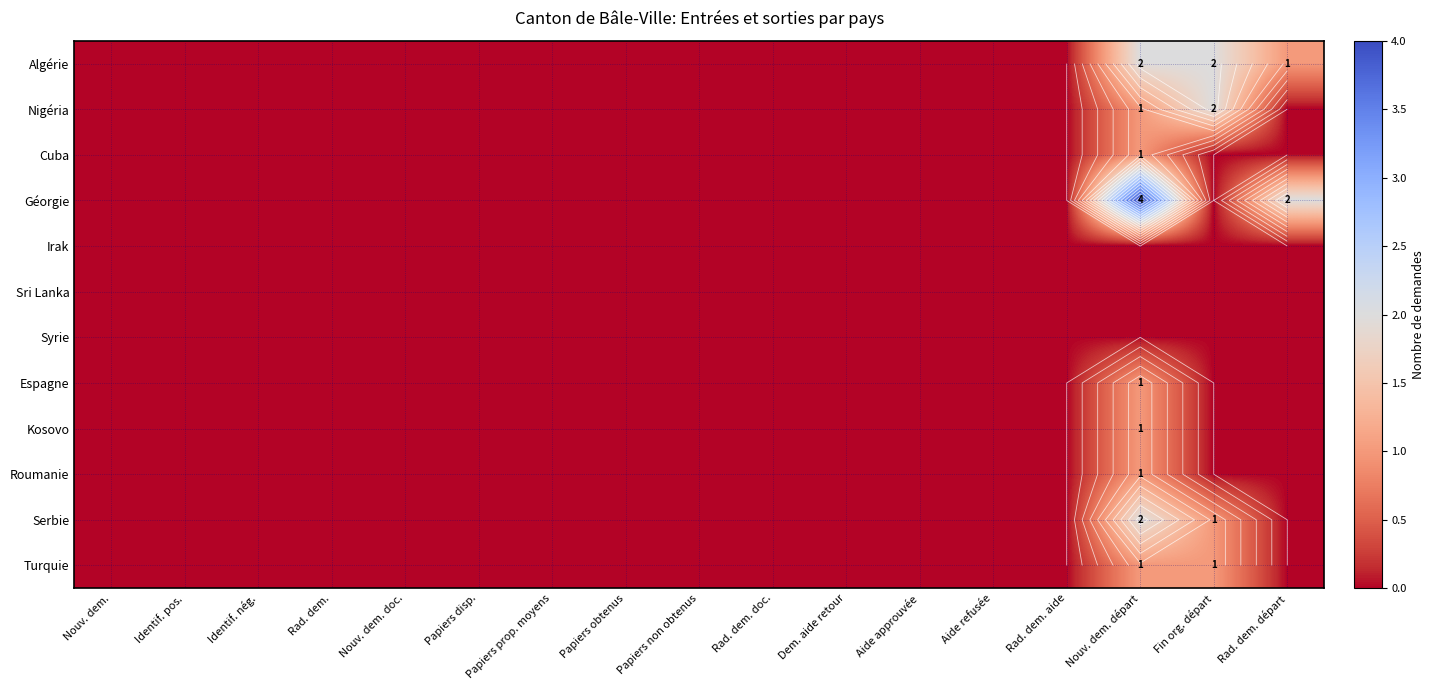

At Aide refusée, list the series in order from smallest to largest.

Algérie, Nigéria, Cuba, Géorgie, Irak, Sri Lanka, Syrie, Espagne, Kosovo, Roumanie, Serbie, Turquie